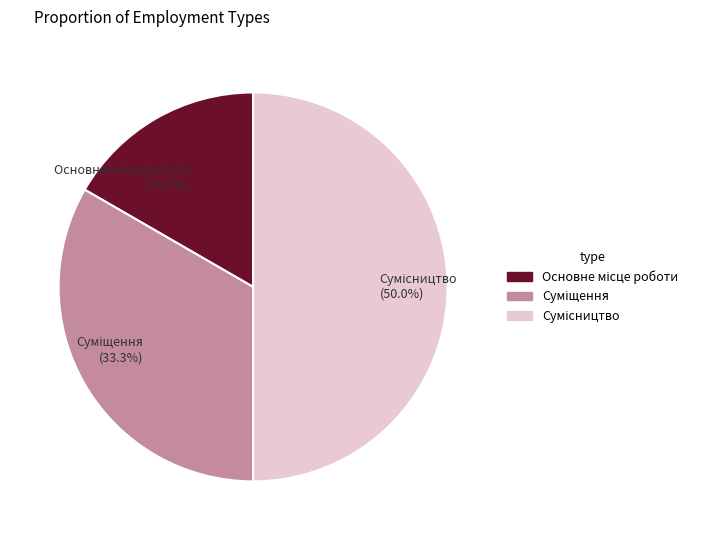

Is Суміщення the majority of the pie?

No